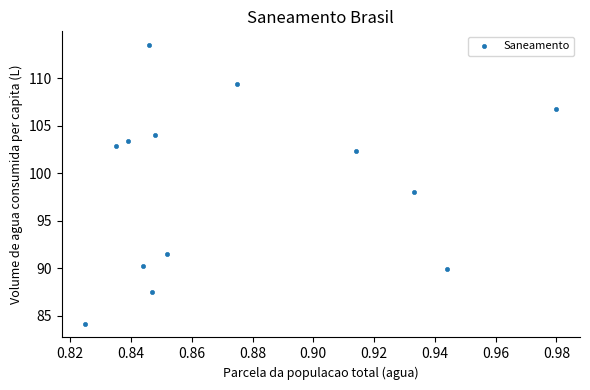

What is the range of Y values (max minus min)?

29.3